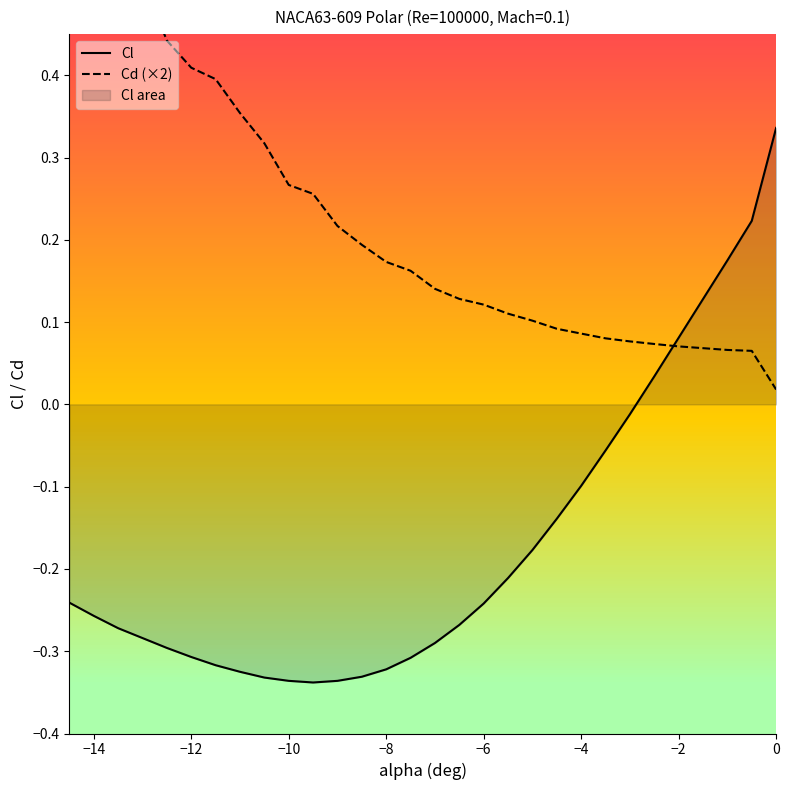

The Cl series shows -0.5 at −12. True or false?

False